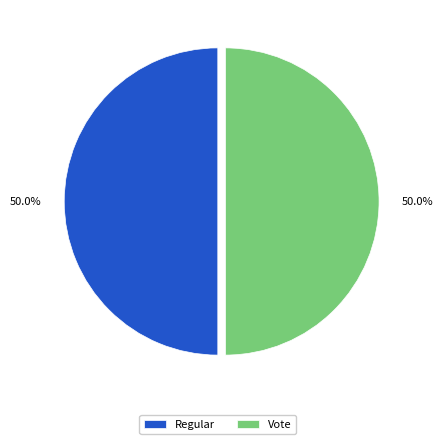

To the nearest percent, what portion does Vote represent?

50%